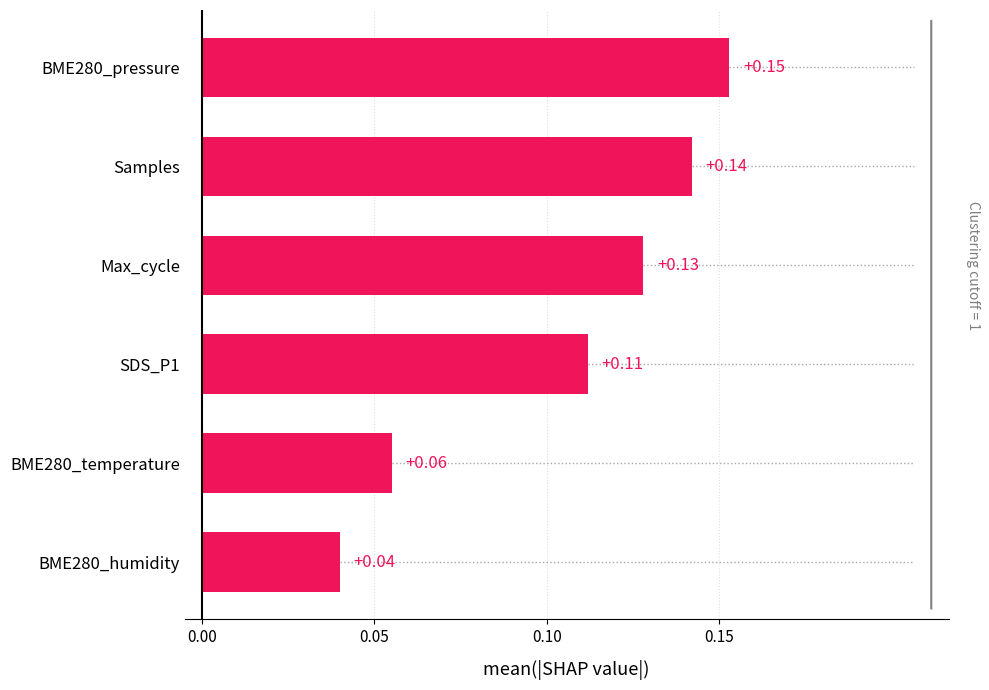

How many bars are there in total?

6